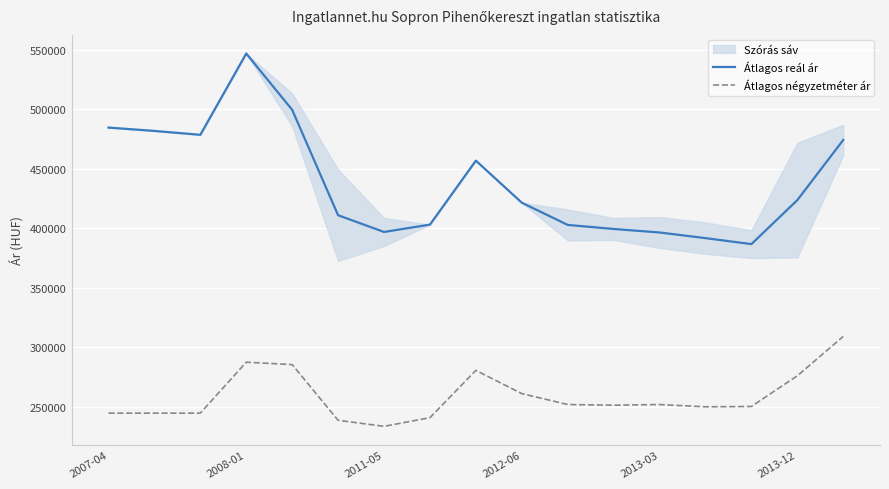

What is the sum of all Átlagos négyzetméter ár values?

4398813